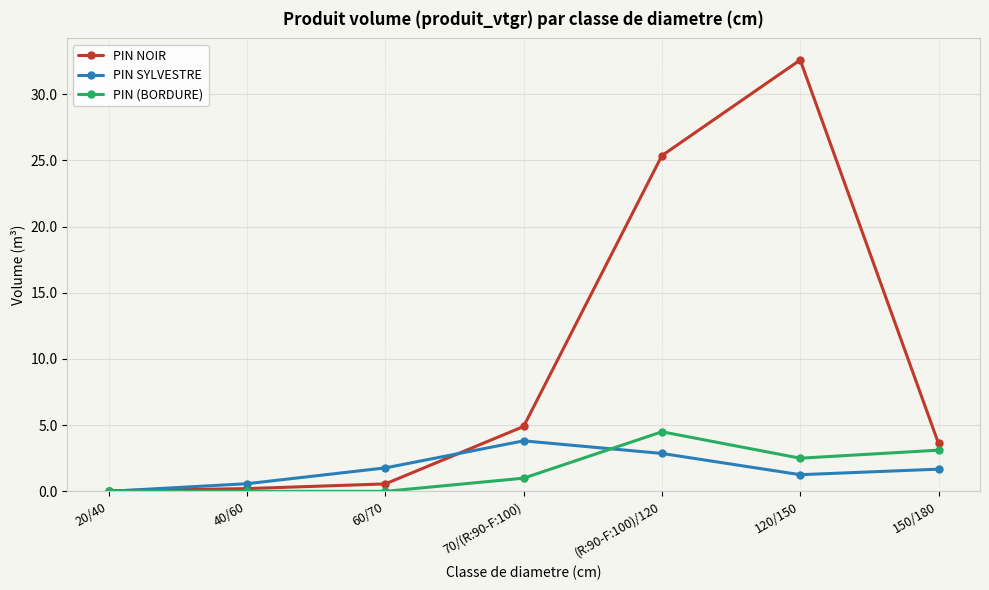

At how many categories does at least one series exceed 14?

2